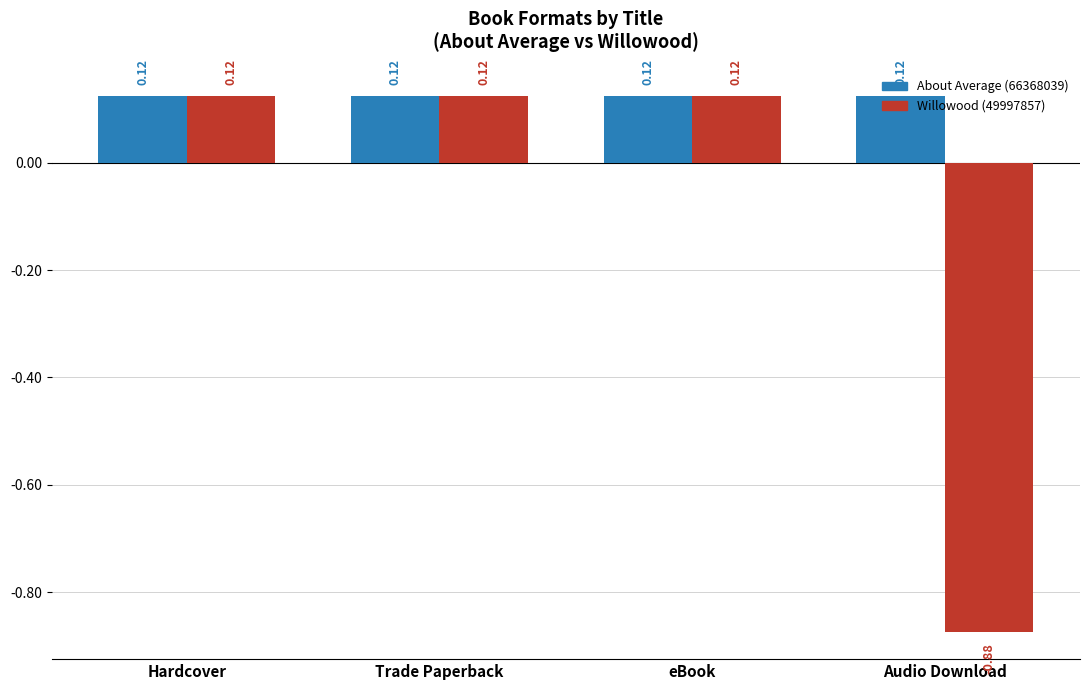

Which label corresponds to the smallest value in the chart?

Audio Download